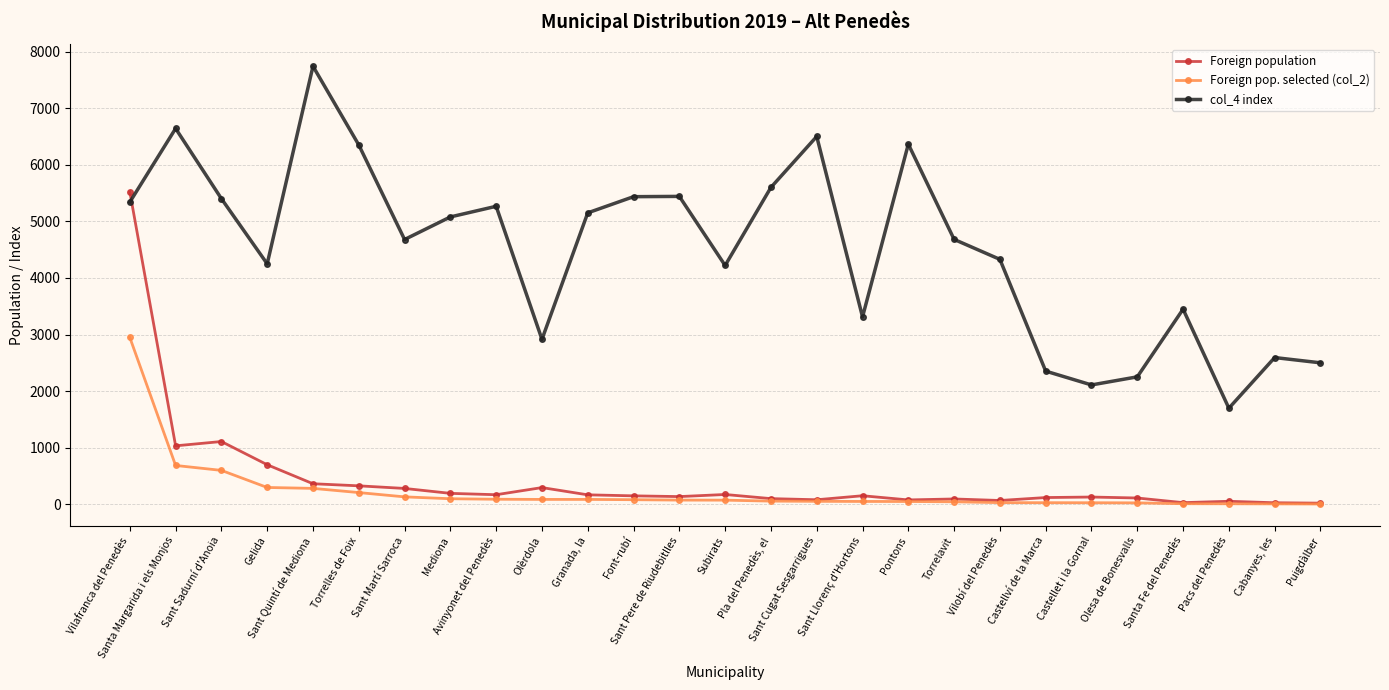

True or false: col_4 index and Foreign pop. selected (col_2) intersect in this chart.

False